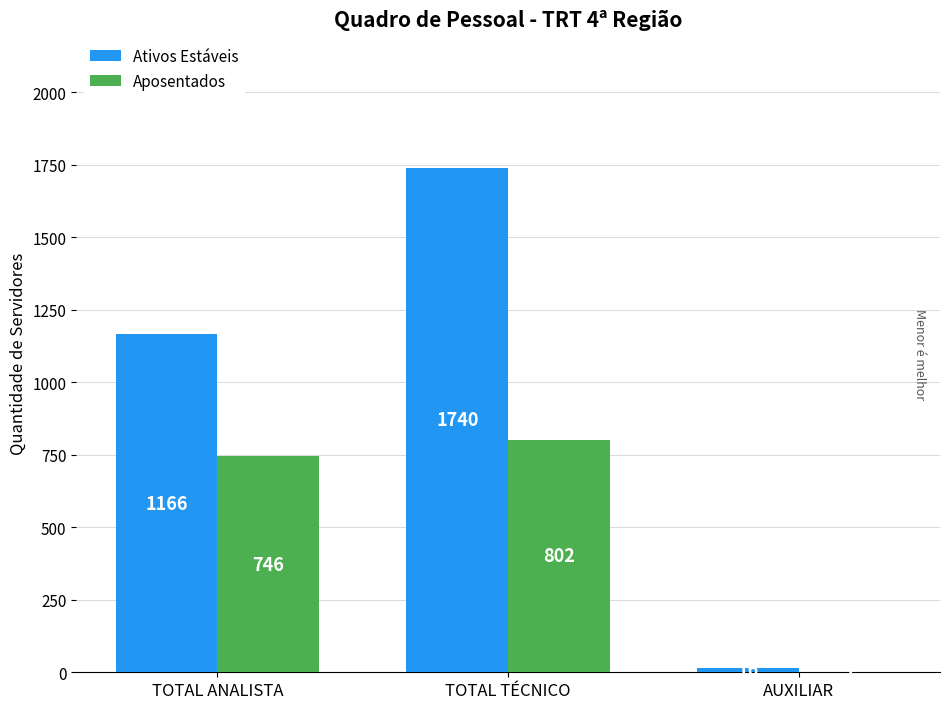

Are the bars grouped side by side (vs. stacked)?

Yes